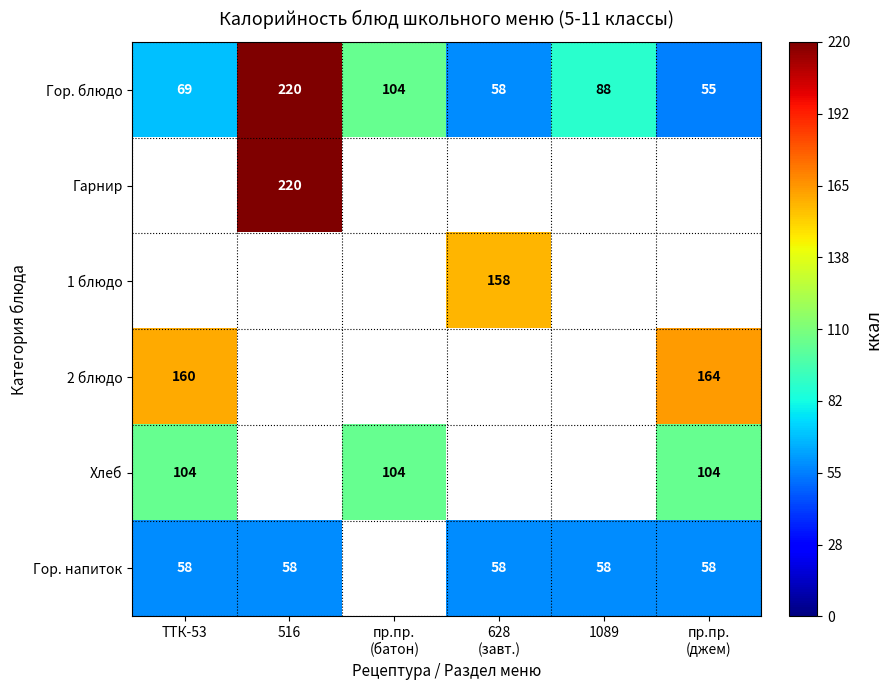

Which category has the highest value in the Гор. блюдо series?

516